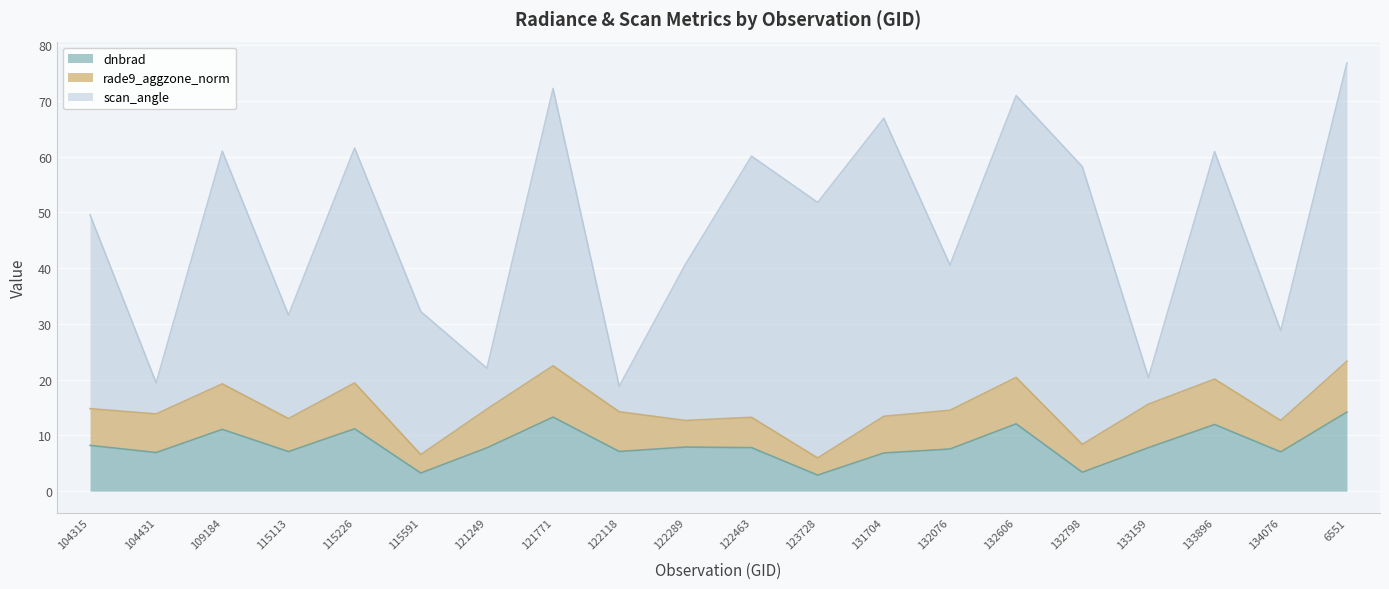

What is the difference between the scan_angle values at 133896 and 104315?

6.0